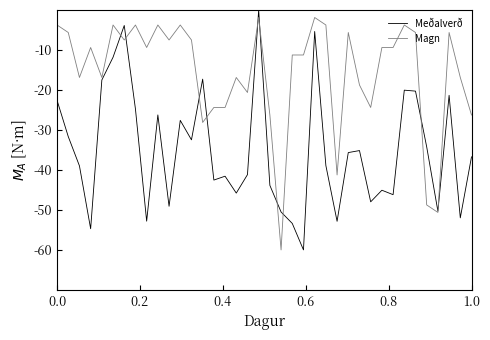

Which series has the largest total across all categories?

Magn